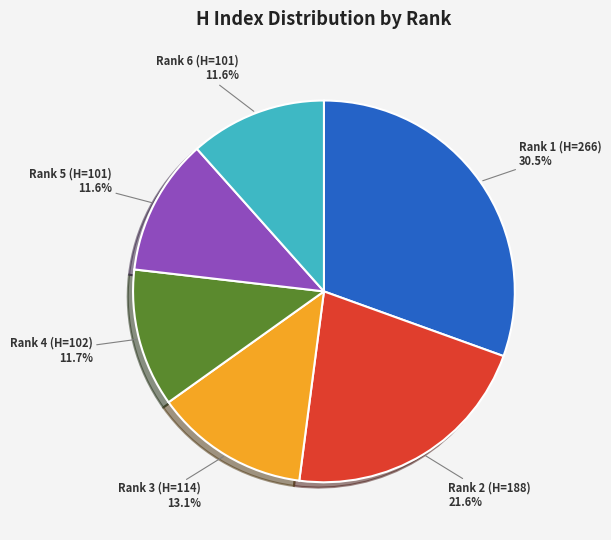

How many segments does this pie chart have?

6